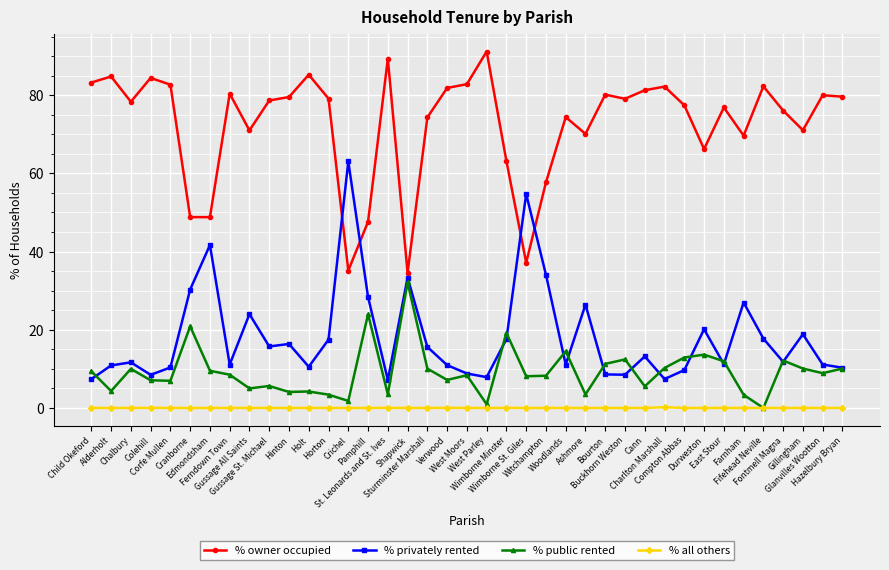

What is the value of the % public rented point at the 39th from the left?

10.1